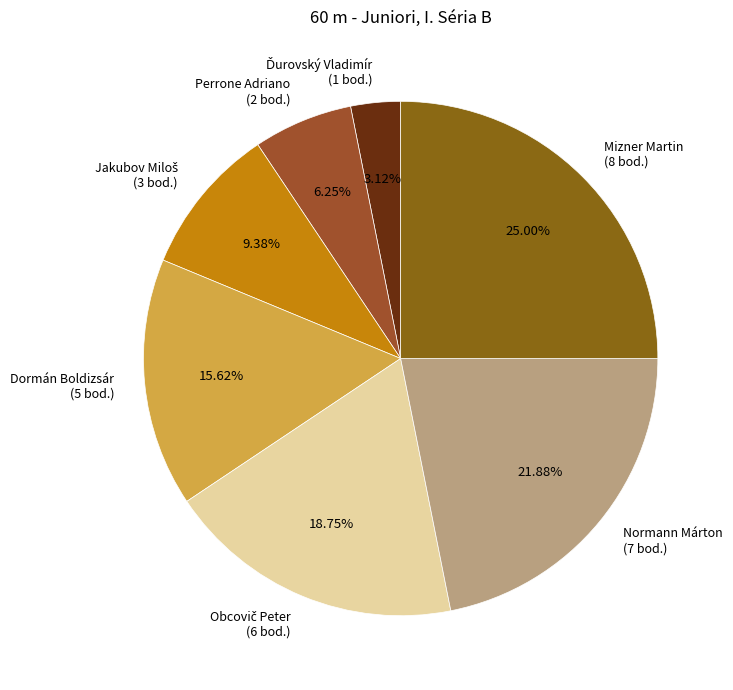

Which slice is the largest?

Mizner Martin